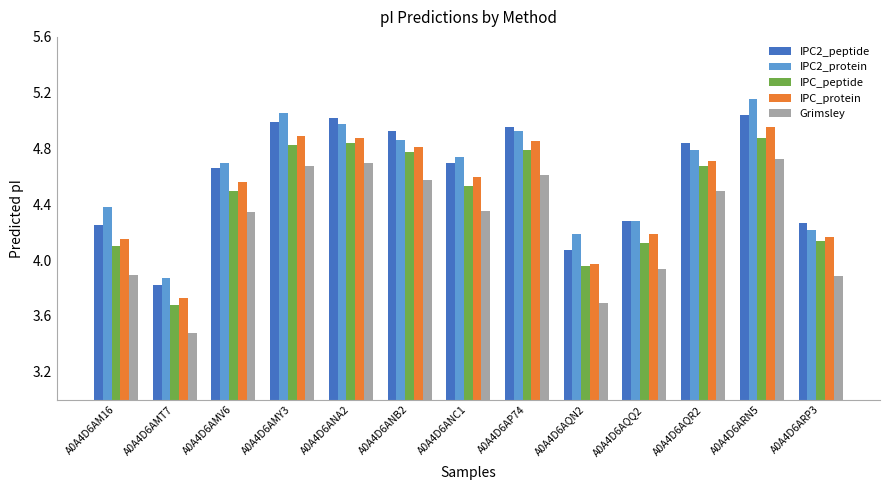

What is the label of the 11th bar from the left?

A0A4D6AQR2